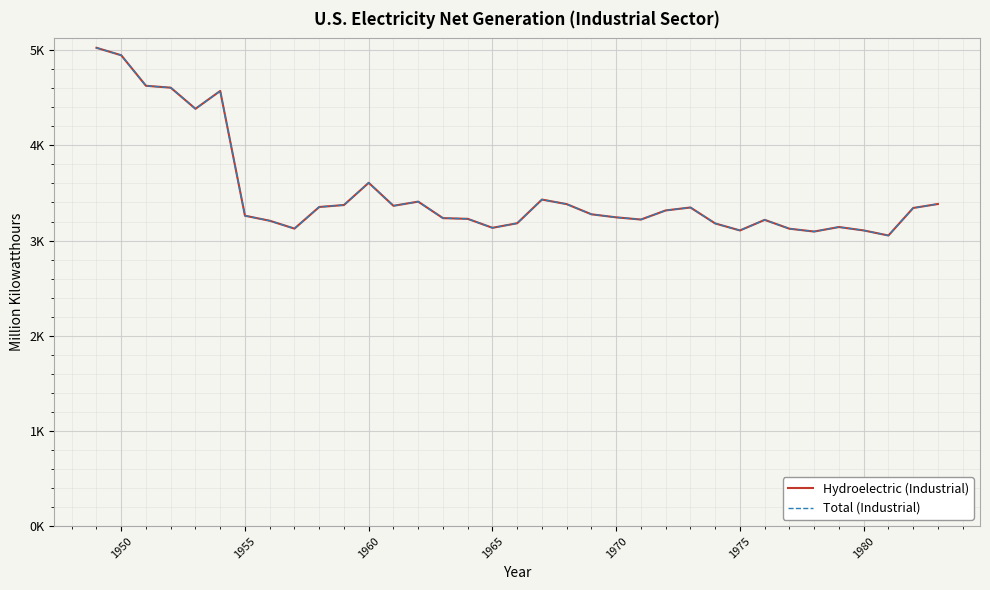

Does the chart display data point markers on the line(s)?

No